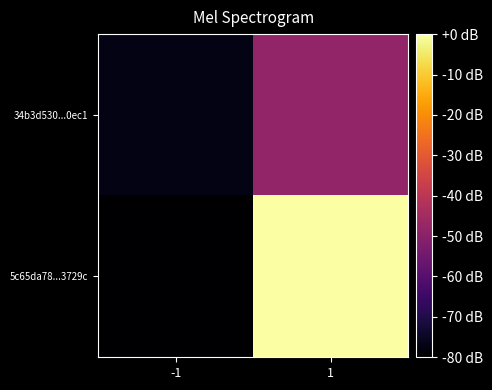

Rank the series by their average value, from highest to lowest.

5c65da78...3729c, 34b3d530...0ec1